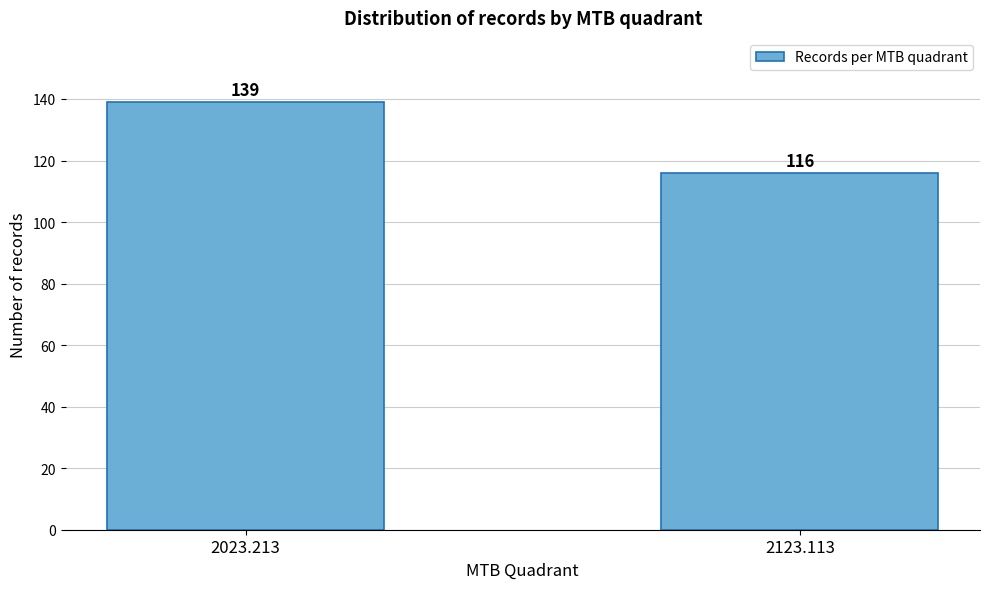

Reading right to left, transcribe all the data shown in this chart.

2123.113=116	2023.213=139